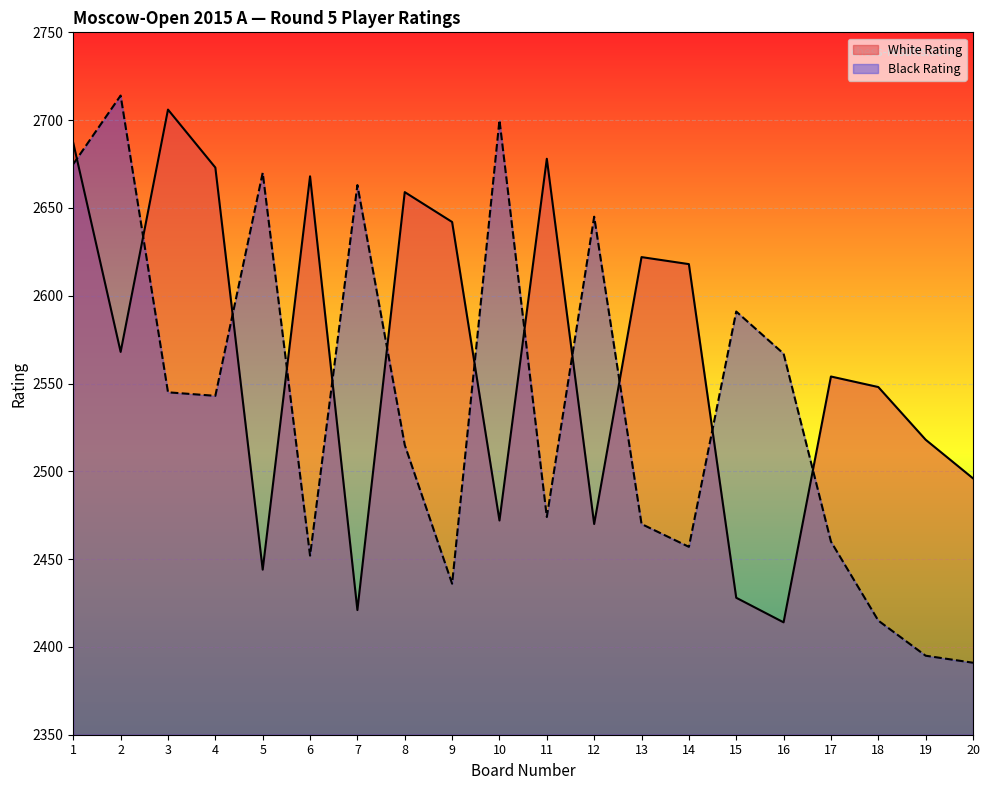

What is the value of the Black Rating point at the 19th from the left?

2395